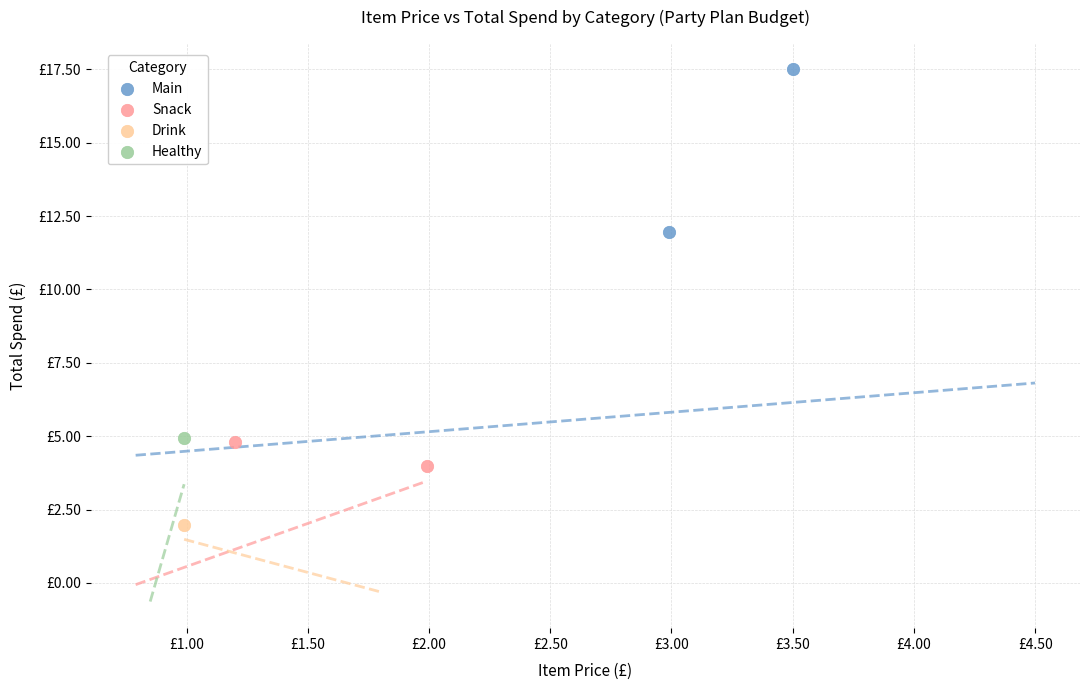

What are all the series names shown in the legend?

Main, Snack, Drink, Healthy